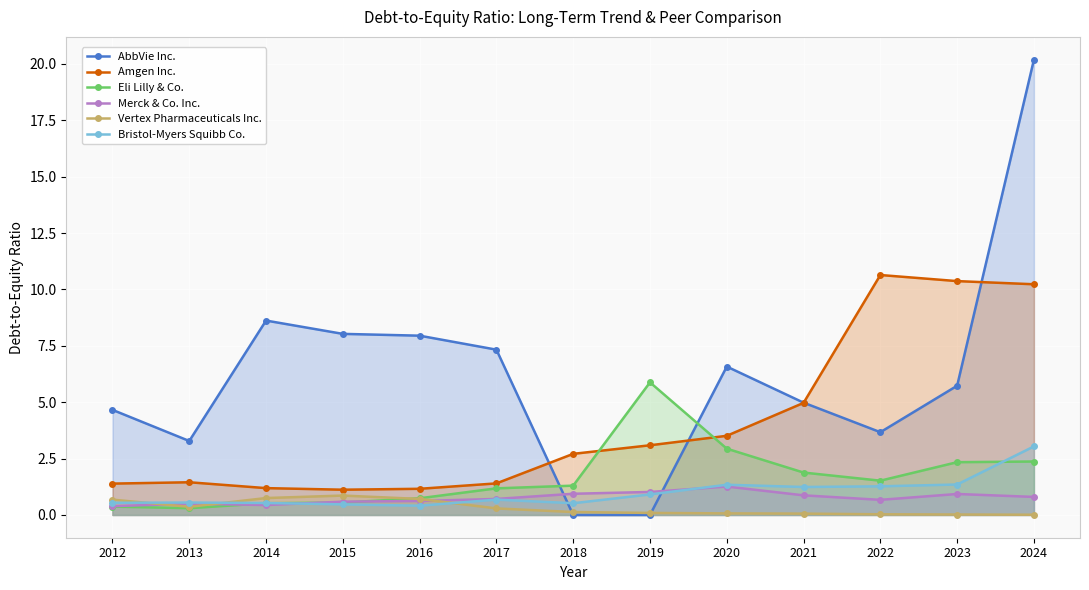

How many data points does each series have?

13